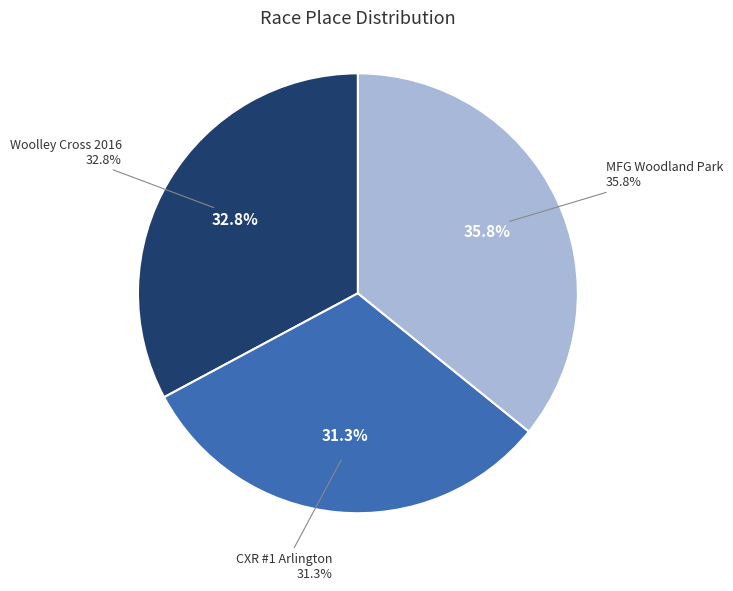

What is the largest slice in the pie chart?

MFG Woodland Park